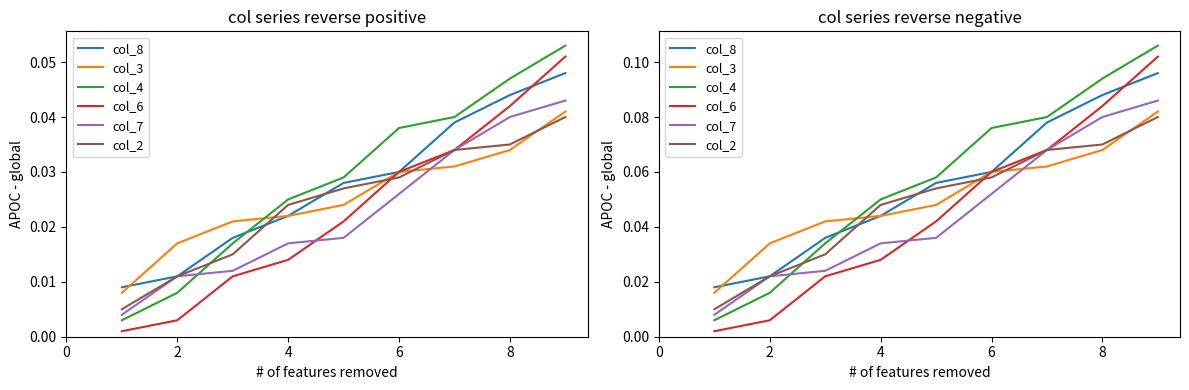

The col_6 series shows 0.0 at 6. True or false?

False